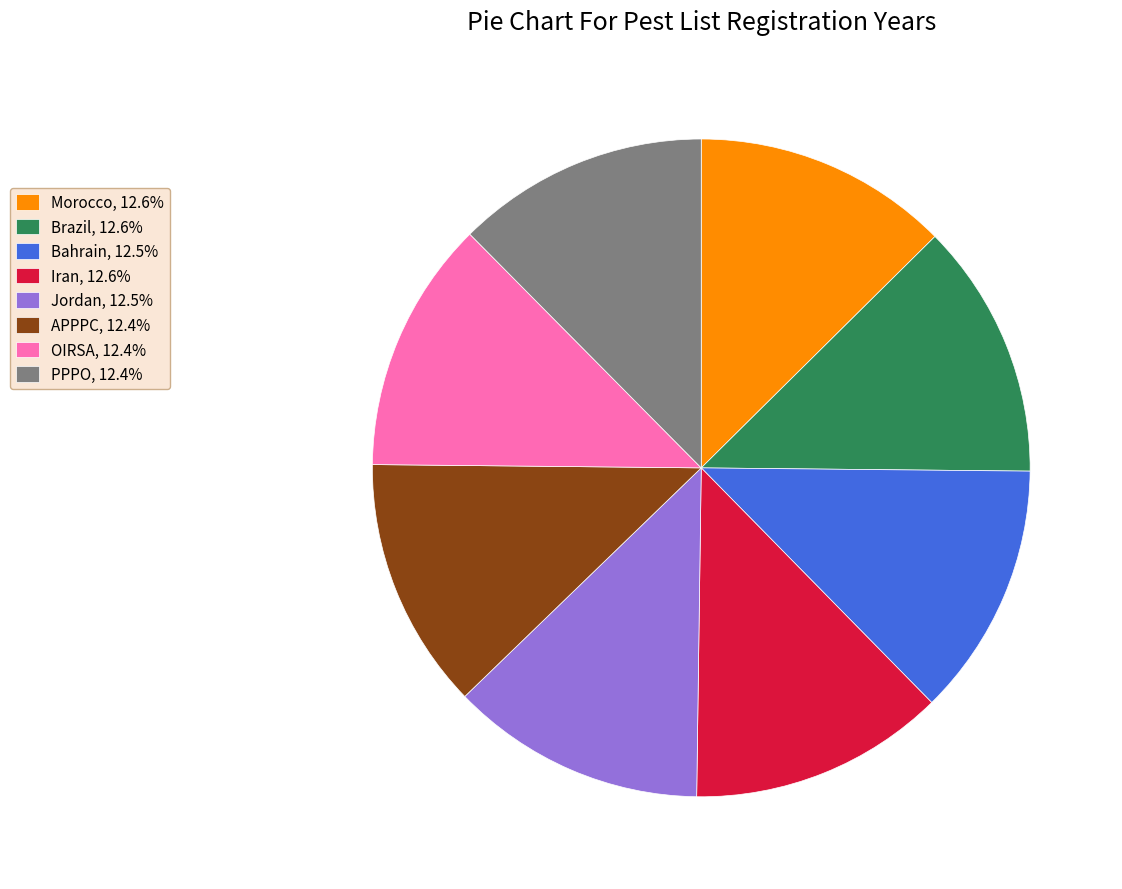

Is there a majority slice in this chart?

No